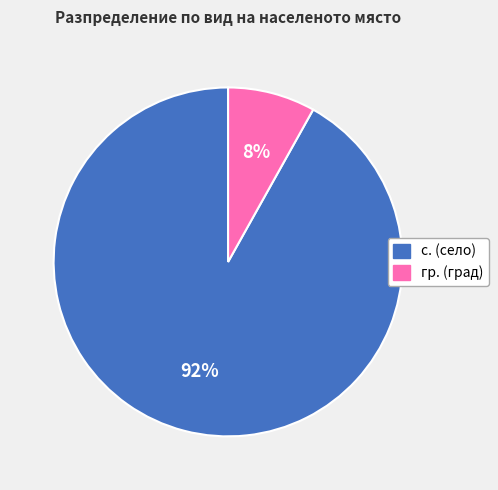

Rank the categories by value from highest to lowest.

с., гр.